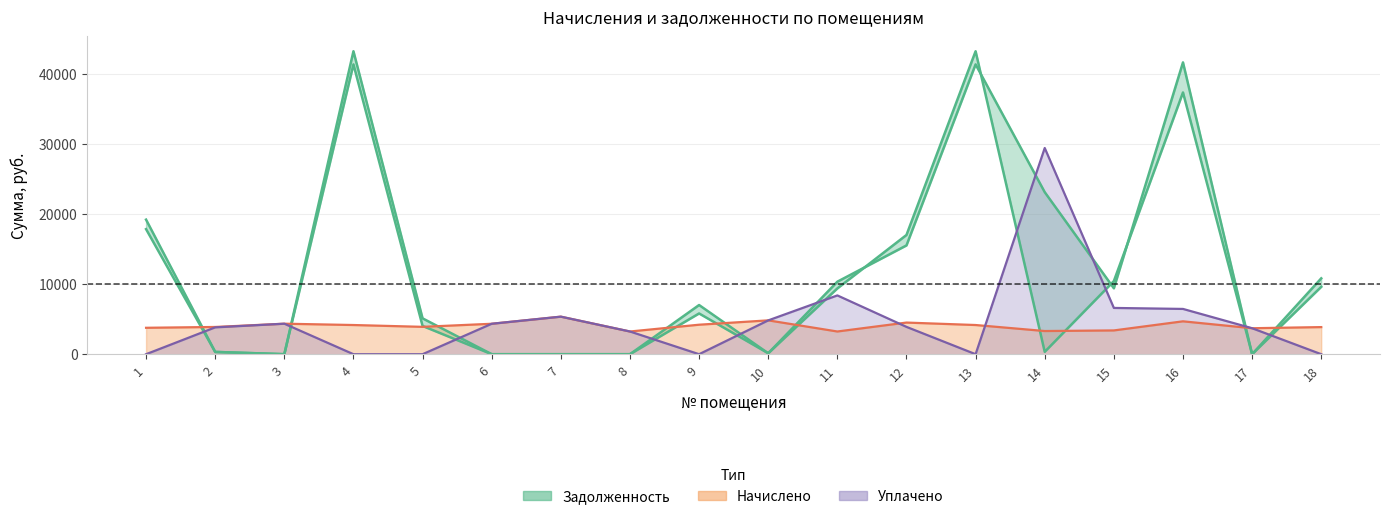

What is the sum of all начислено (линия) values?

72853.4